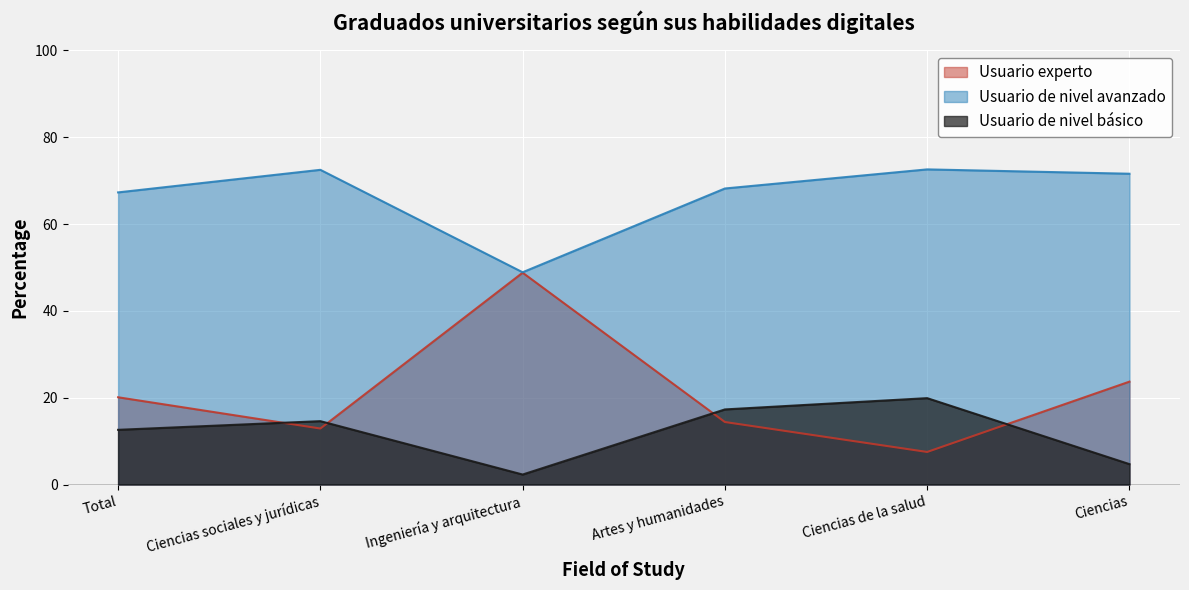

What is the highest value of the Usuario de nivel básico series?

19.9